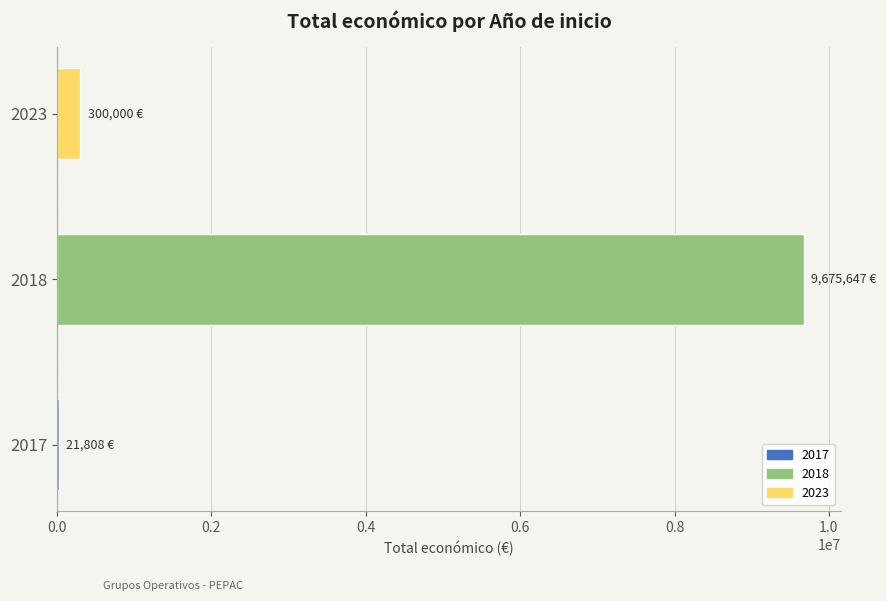

The value at 2023 is 300000. True or false?

True